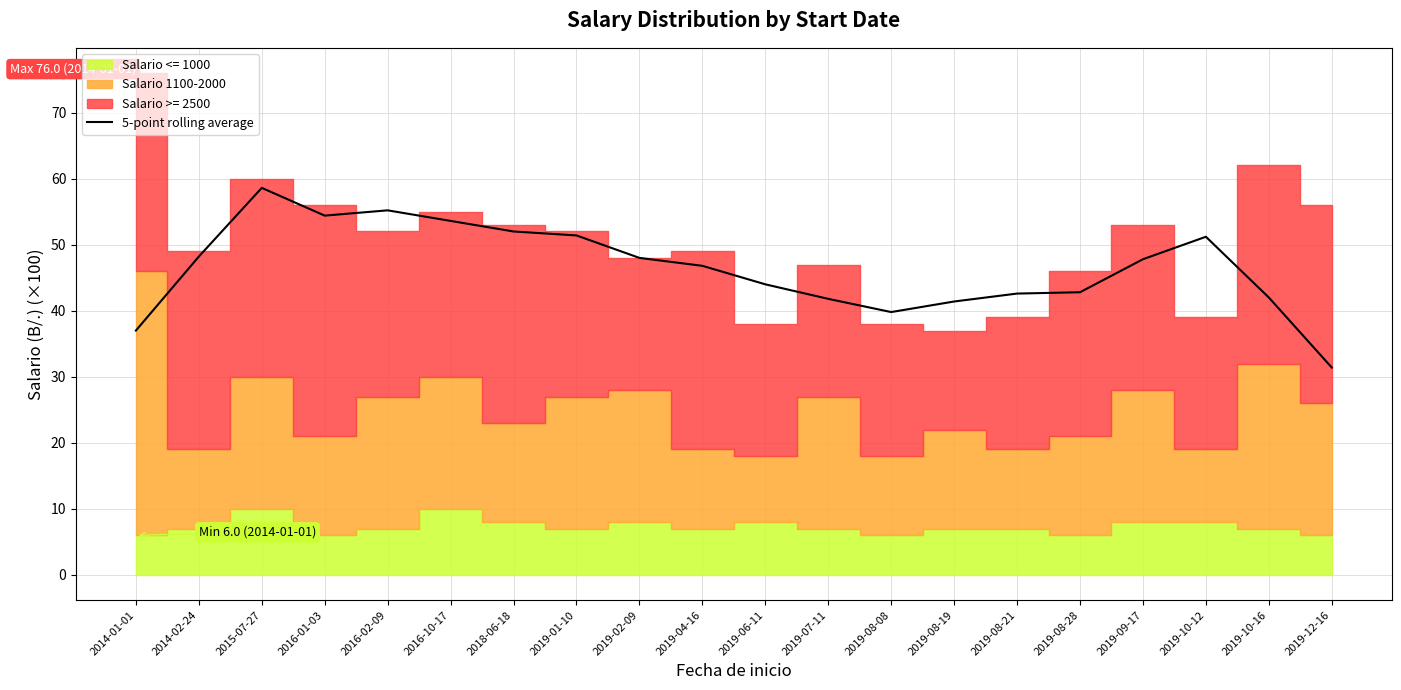

What is the sum of all values?

930.0